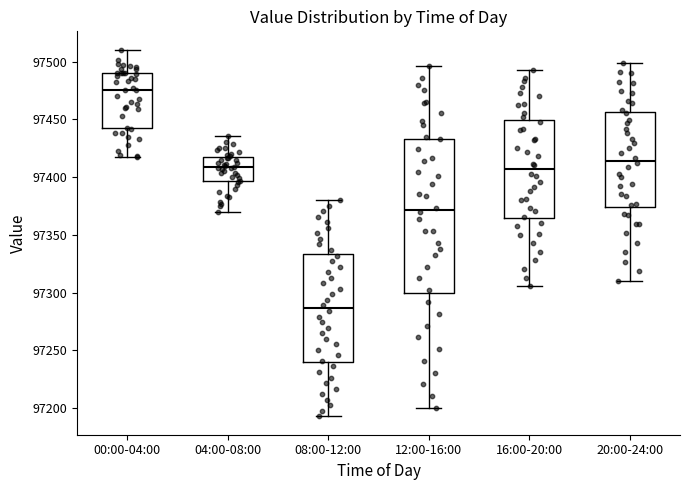

Reading left to right, transcribe this box plot: for each box, give where its median line is, the range the box spans, and where its two whiskers end, as read against the y-axis. The values are not printed on the chart, so give them approximately, as read against the axis.

00:00-04:00: median 97475, box 97440 to 97490, whiskers 97415 to 97510
04:00-08:00: median 97410, box 97395 to 97415, whiskers 97370 to 97435
08:00-12:00: median 97285, box 97240 to 97335, whiskers 97195 to 97380
12:00-16:00: median 97370, box 97300 to 97435, whiskers 97200 to 97495
16:00-20:00: median 97405, box 97365 to 97450, whiskers 97305 to 97495
20:00-24:00: median 97415, box 97375 to 97455, whiskers 97310 to 97500